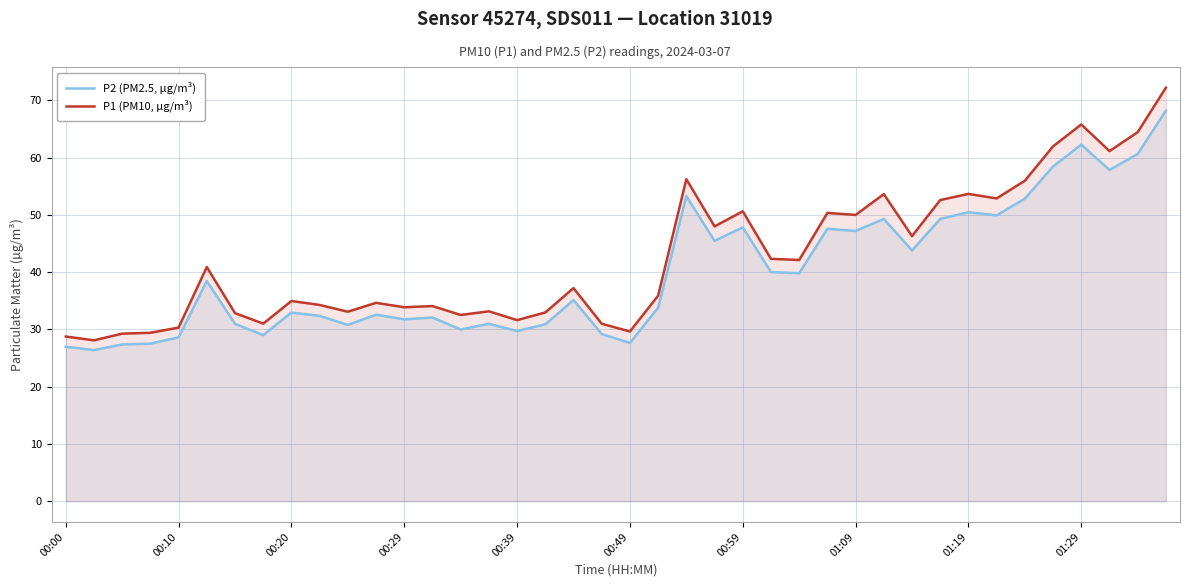

Which series has the largest range (max minus min)?

P1 (PM10, µg/m³)